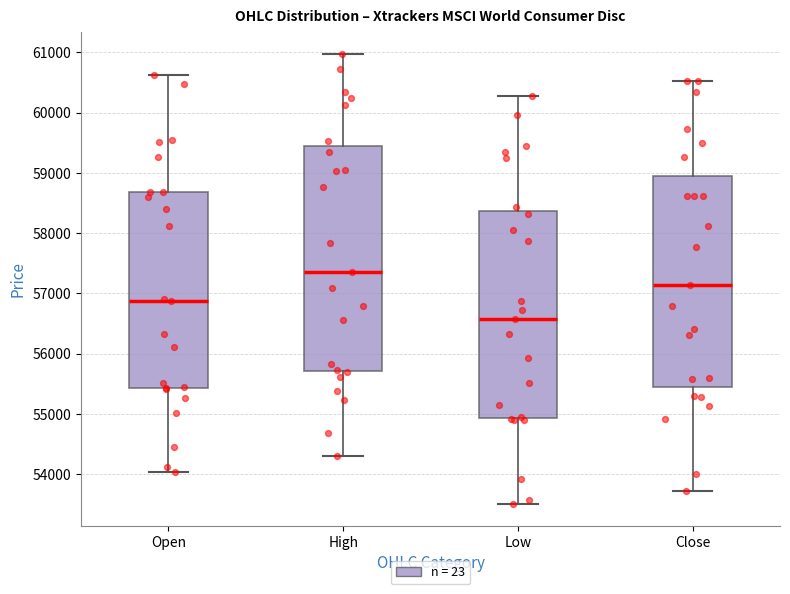

Reading left to right, transcribe this box plot: for each box, give where its median line is, the range the box spans, and where its two whiskers end, as read against the y-axis. The values are not printed on the chart, so give them approximately, as read against the axis.

Open: median 56900, box 55400 to 58700, whiskers 54000 to 60600
High: median 57400, box 55700 to 59400, whiskers 54300 to 61000
Low: median 56600, box 54900 to 58400, whiskers 53500 to 60300
Close: median 57100, box 55400 to 58900, whiskers 53700 to 60500